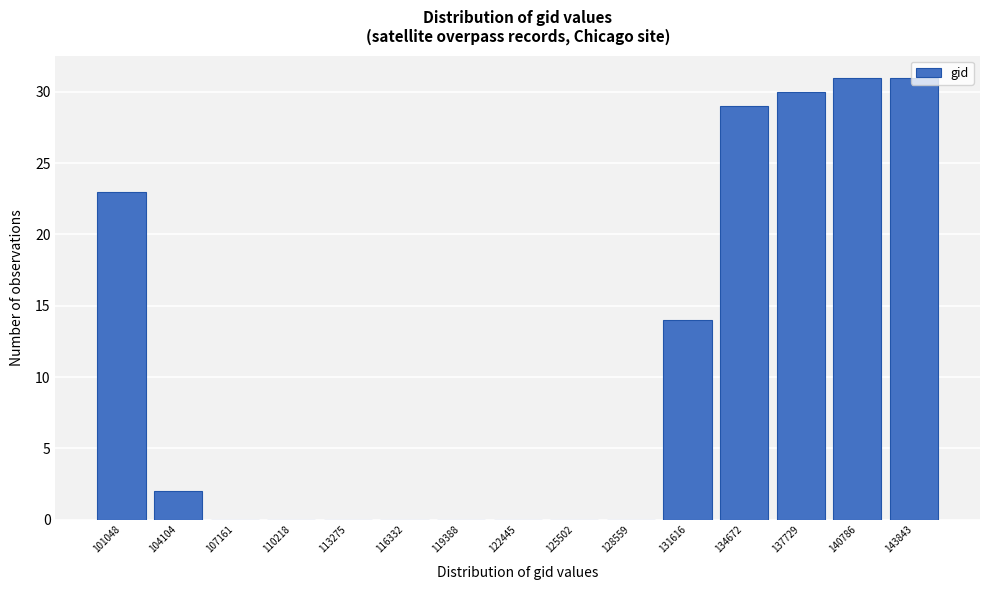

Where is the data nearest to the value 15?

131616